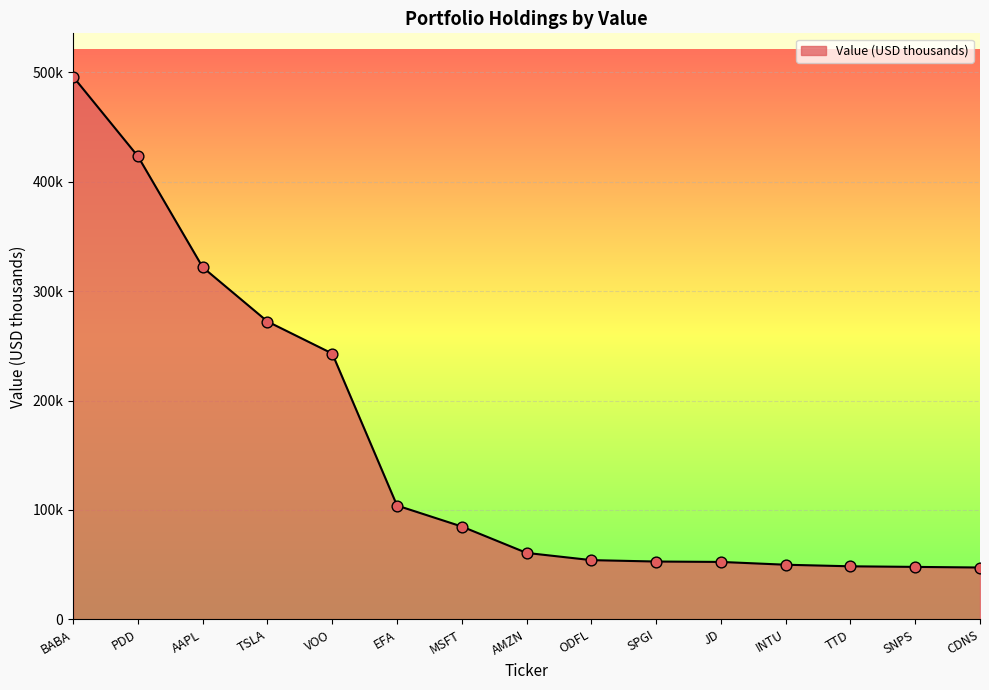

Between VOO and CDNS, which is larger?

VOO